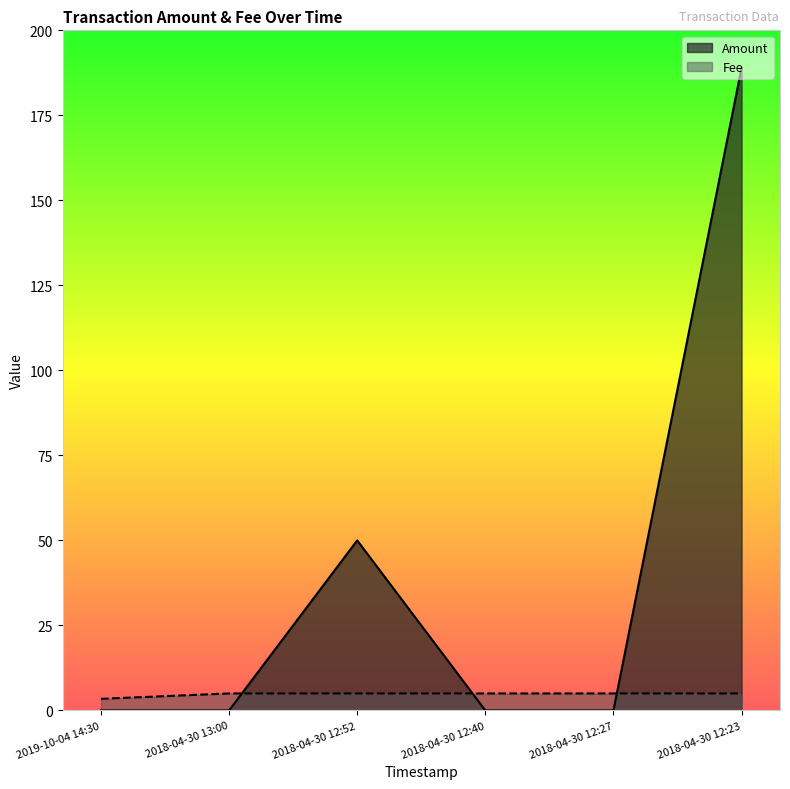

What position from the right is 2018-04-30 12:52?

4